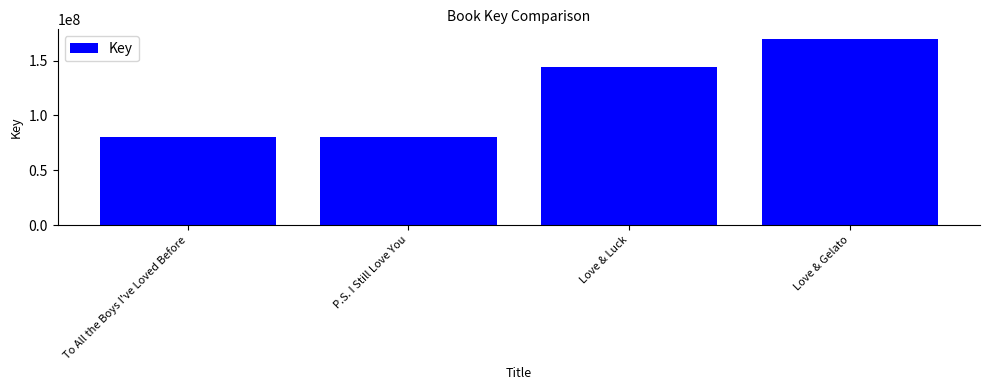

At which label is the value closest to 125020039?

Love & Luck